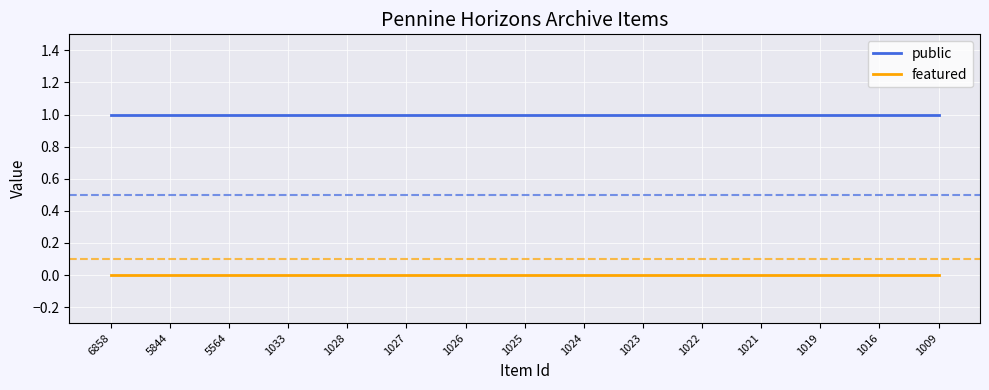

List the series in order of their peak value, lowest first.

featured, public